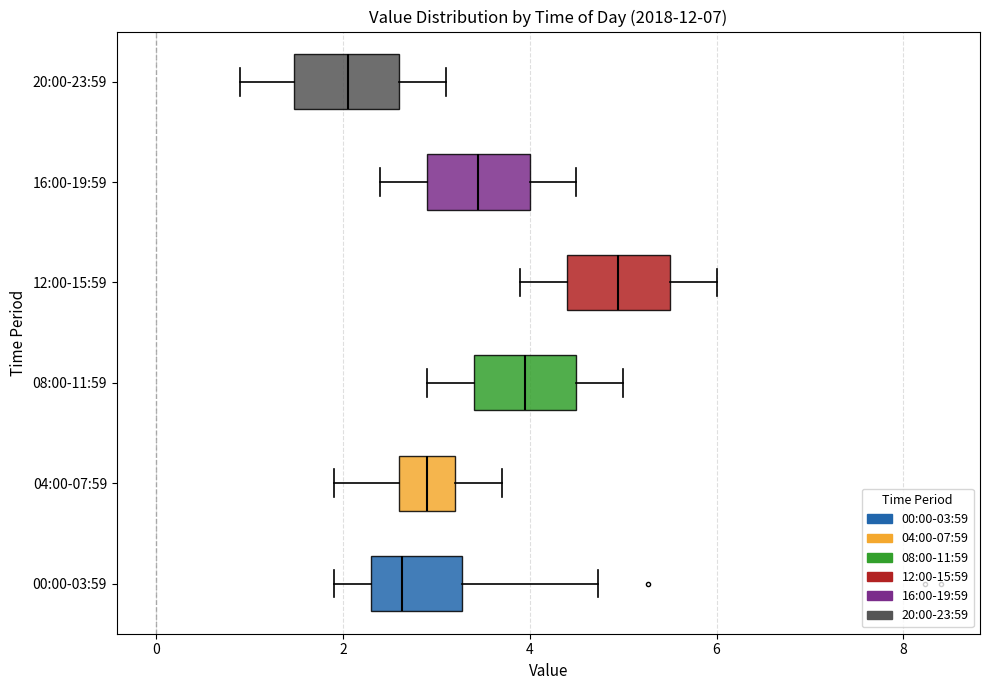

Reading bottom to top, read every box against the x-axis: the position of its median line, the range the box covers, and the ends of its whiskers. The values are not printed on the chart, so give them approximately, as read against the axis.

00:00-03:59: median 2.6, box 2.4 to 3.2, whiskers 2.0 to 4.8
04:00-07:59: median 3.0, box 2.6 to 3.2, whiskers 2.0 to 3.8
08:00-11:59: median 4.0, box 3.4 to 4.6, whiskers 3.0 to 5.0
12:00-15:59: median 5.0, box 4.4 to 5.6, whiskers 4.0 to 6.0
16:00-19:59: median 3.4, box 3.0 to 4.0, whiskers 2.4 to 4.6
20:00-23:59: median 2.0, box 1.4 to 2.6, whiskers 1.0 to 3.2